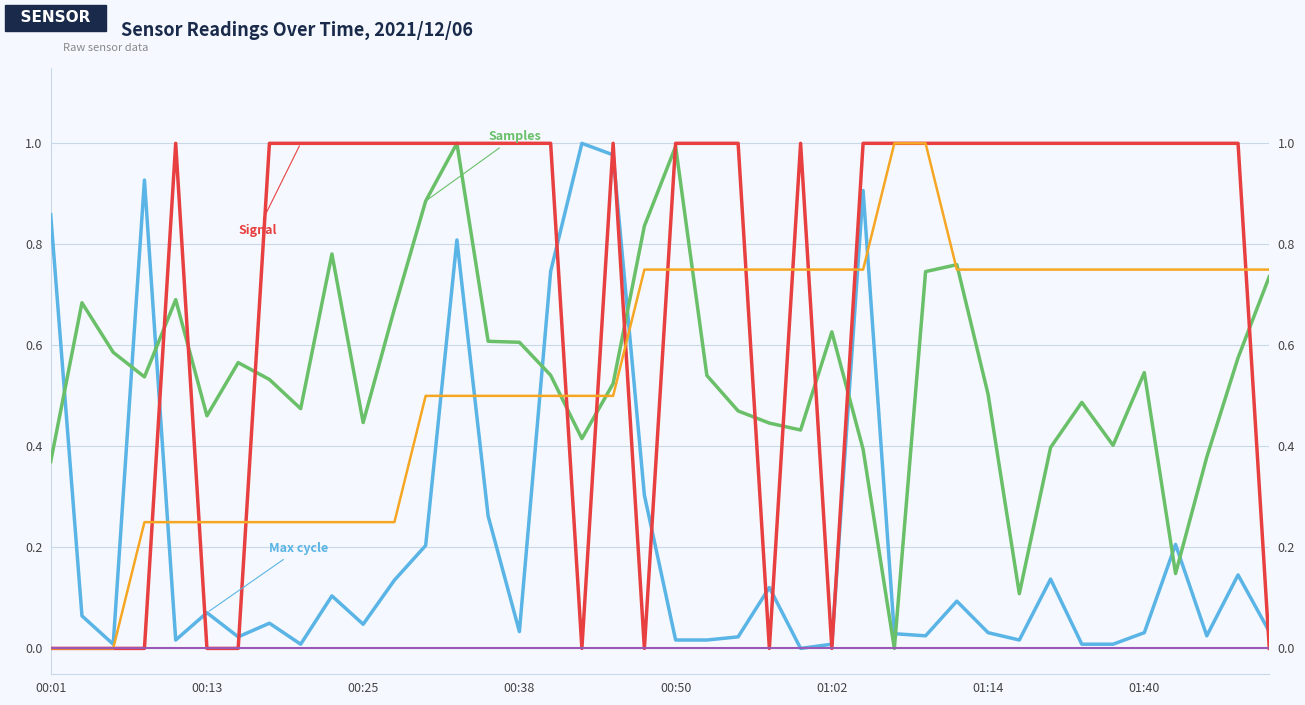

Is this an area chart (filled region under the line)?

No